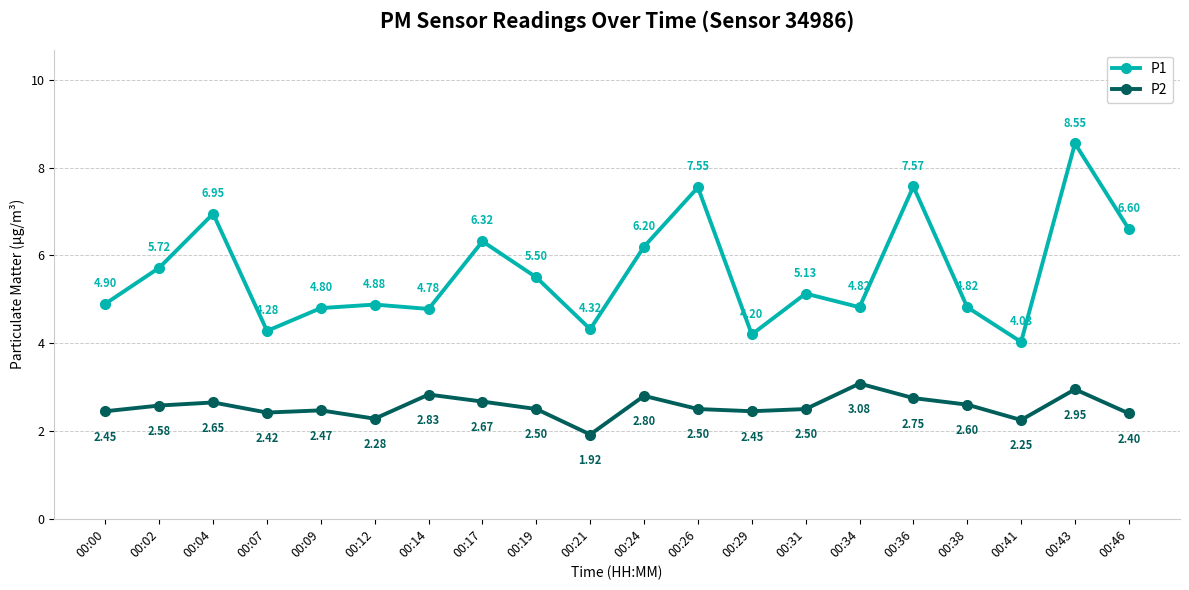

At which label is P2 closest to 2?

00:21